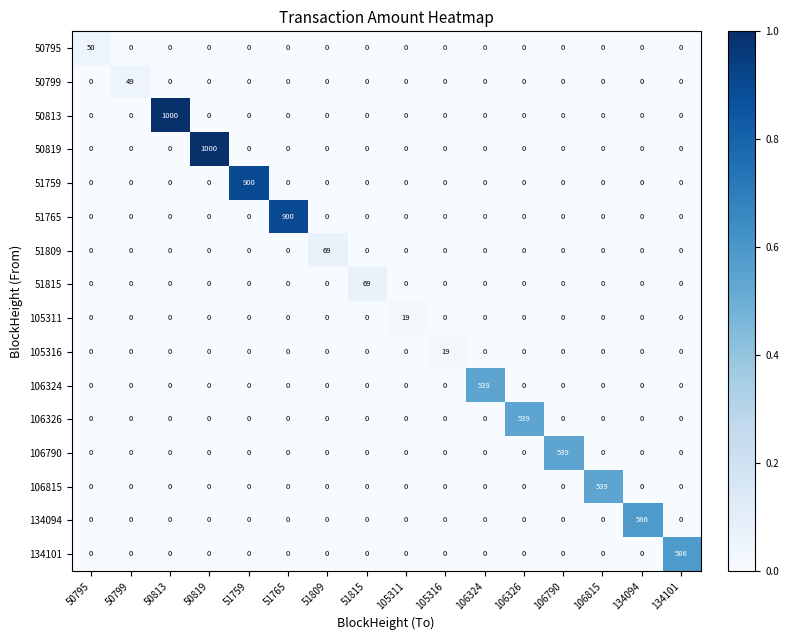

What is the maximum value for 106815?

539